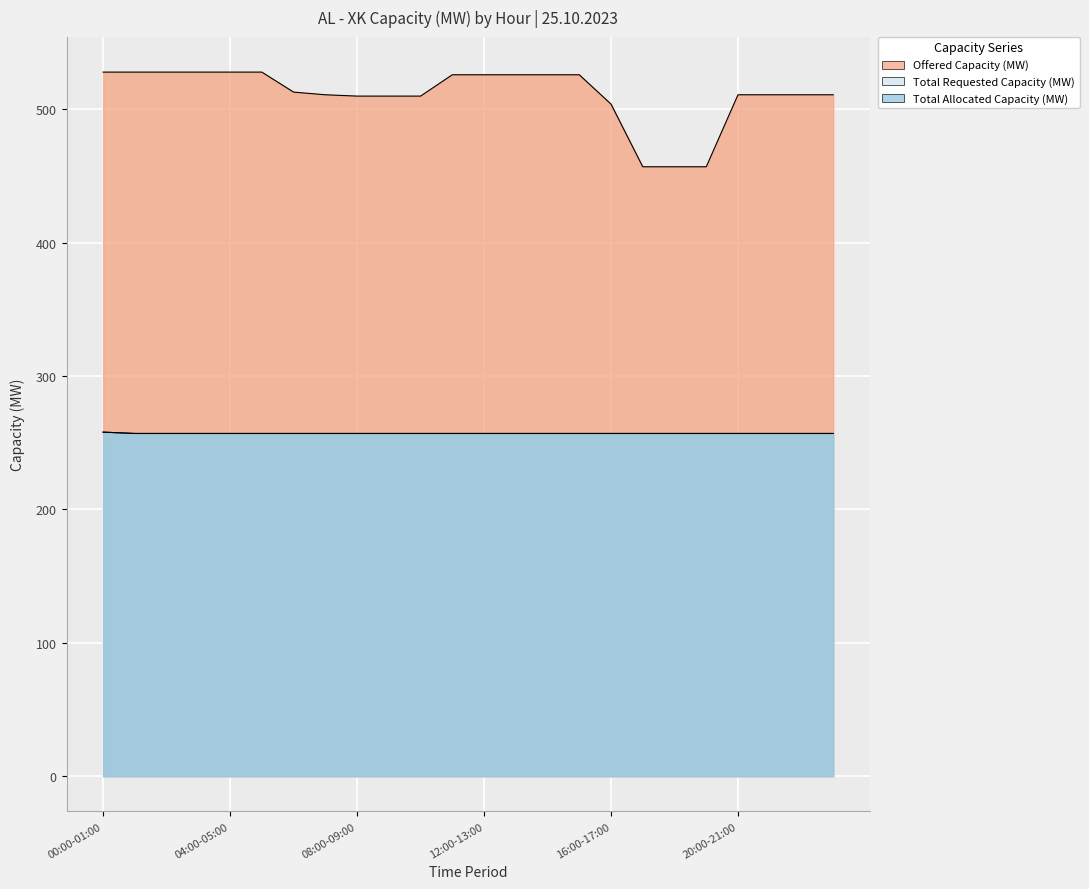

Which series has the largest range (max minus min)?

Offered Capacity (MW)